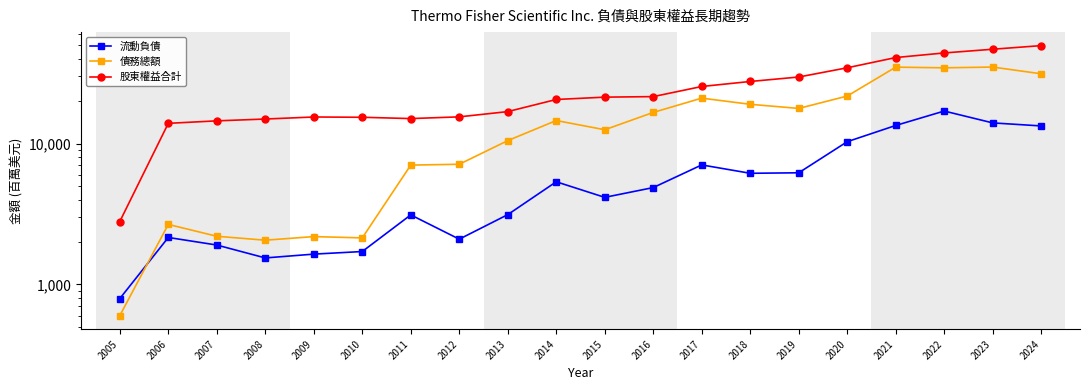

In 債務總額, how many points are lower than both neighbors (excluding endpoints)?

5